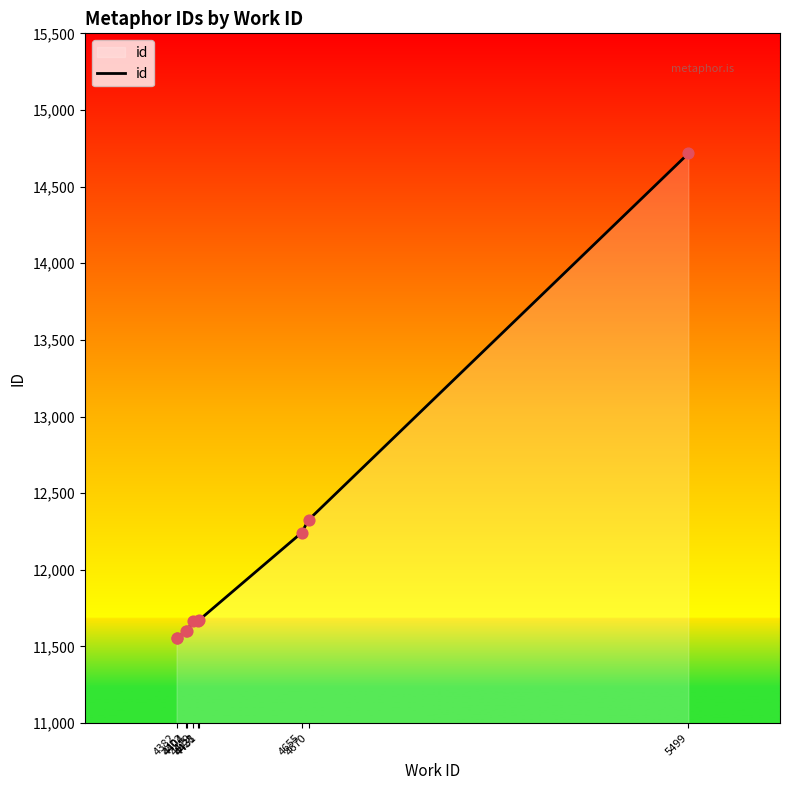

What is the ratio of the value at 4404 to the value at 4428?

1.0